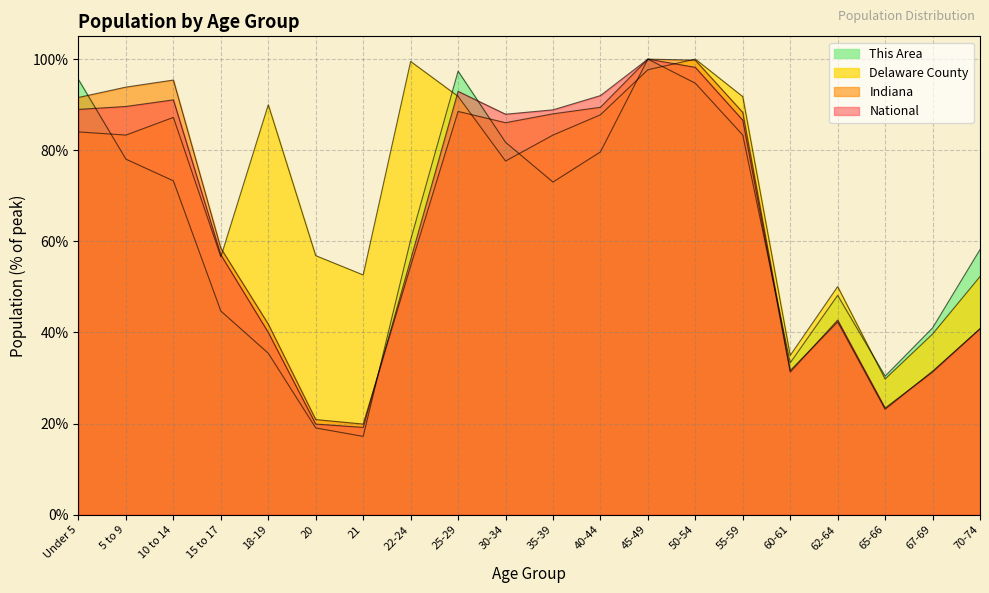

Which label corresponds to the largest value in the chart?

45-49